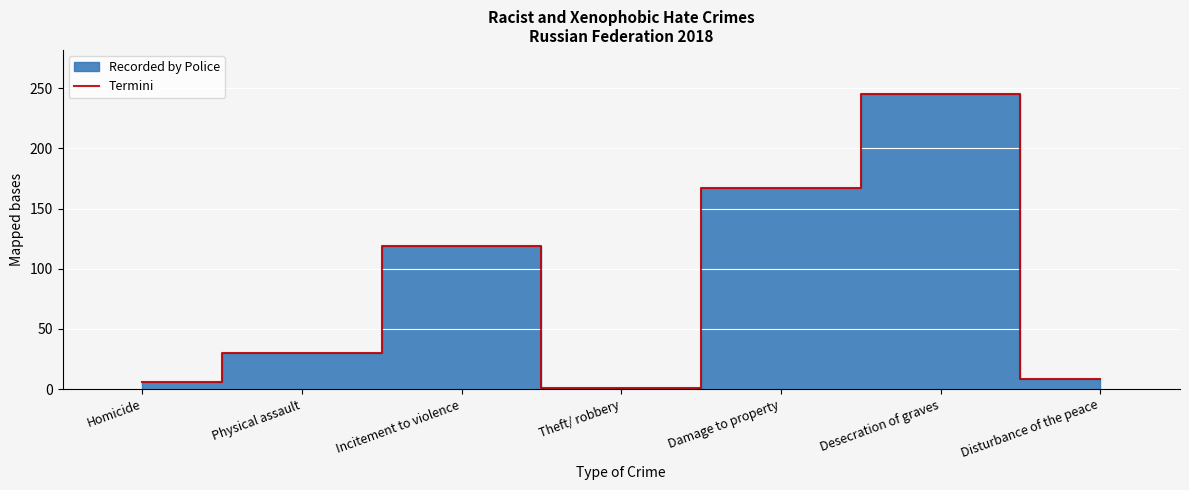

Rank the categories by value from lowest to highest.

Theft/ robbery, Homicide, Disturbance of the peace, Physical assault, Incitement to violence, Damage to property, Desecration of graves